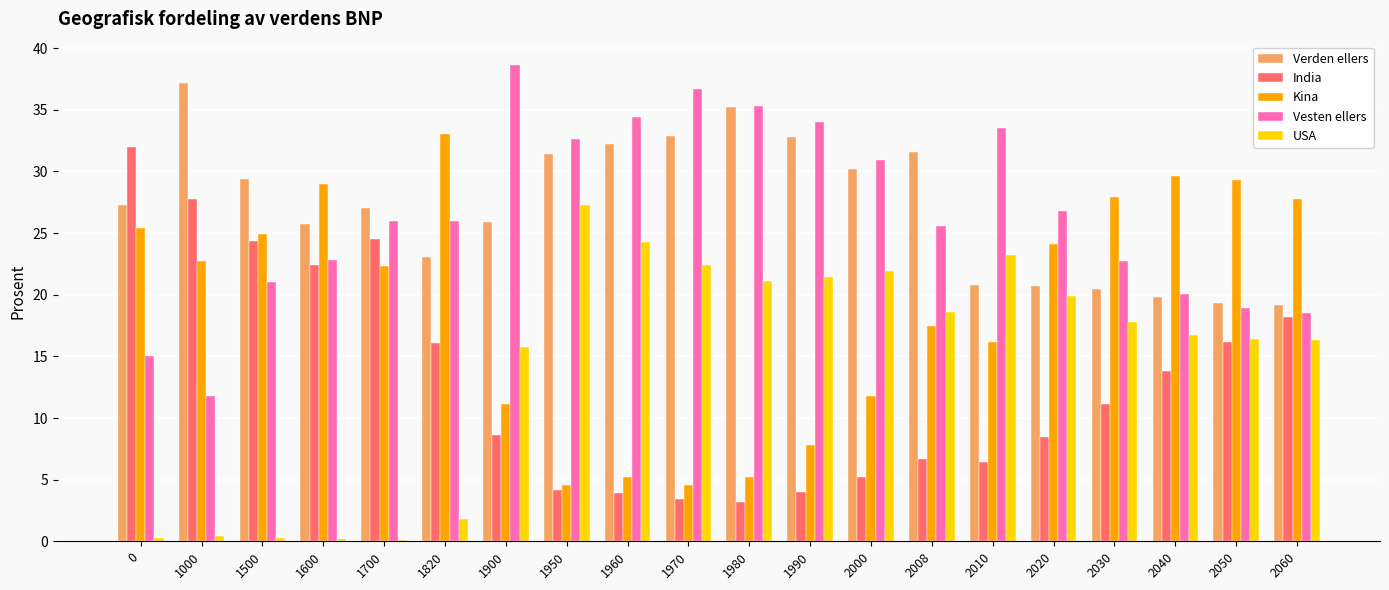

Which series changed the most between 1820 and 2008?

USA